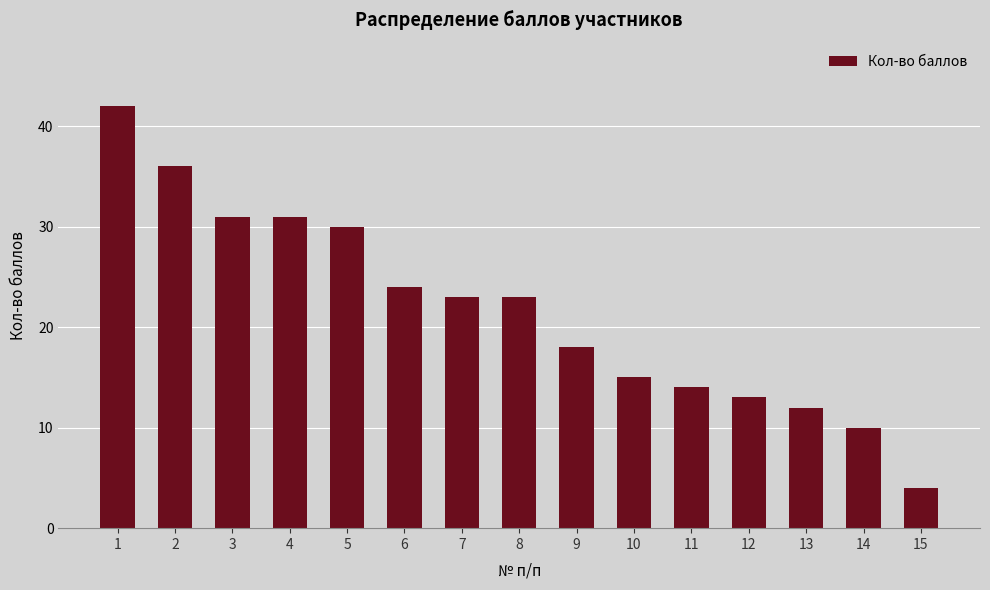

Reading right to left, extract all data points from this chart.

15=4	14=10	13=12	12=13	11=14	10=15	9=18	8=23	7=23	6=24	5=30	4=31	3=31	2=36	1=42